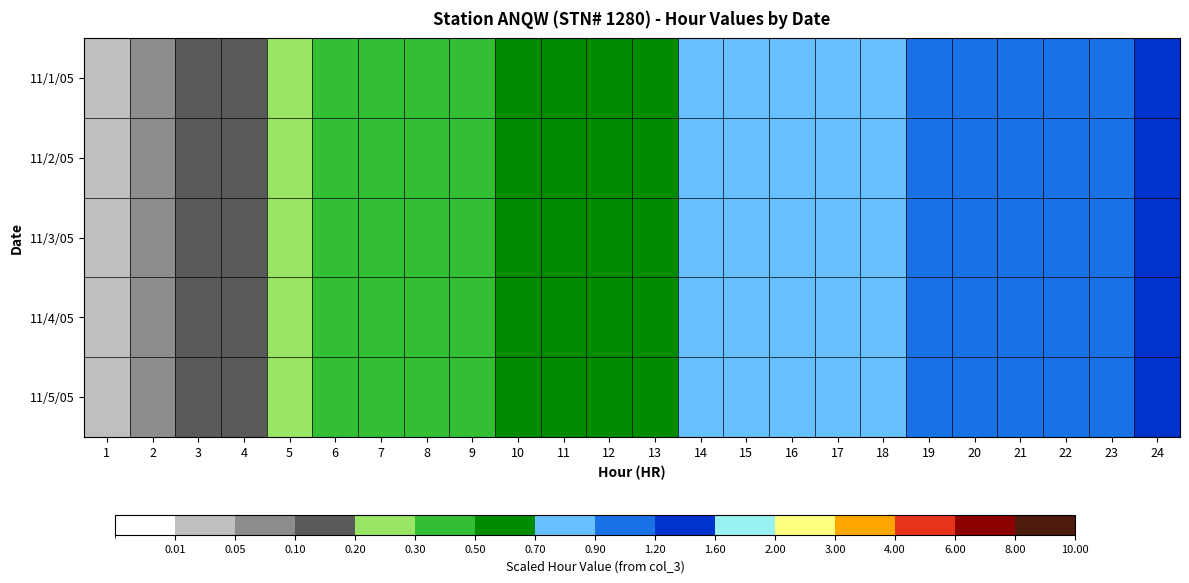

At which category is the sum across all series the highest?

24